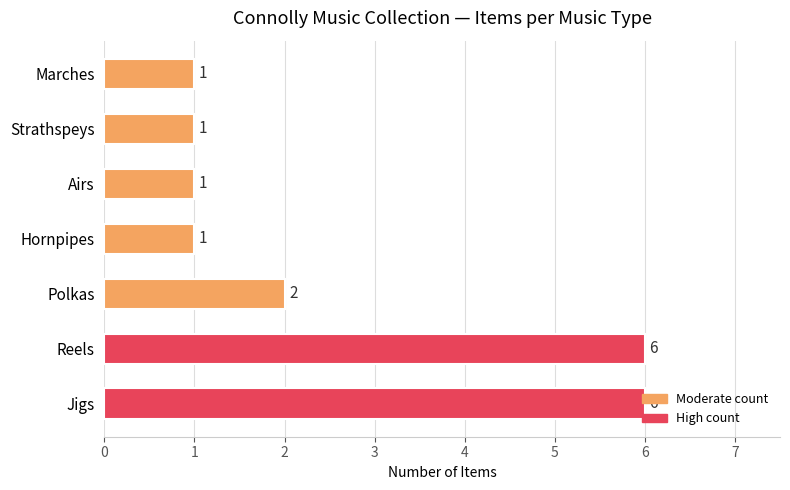

True or false: the data shows 6 at Jigs.

True